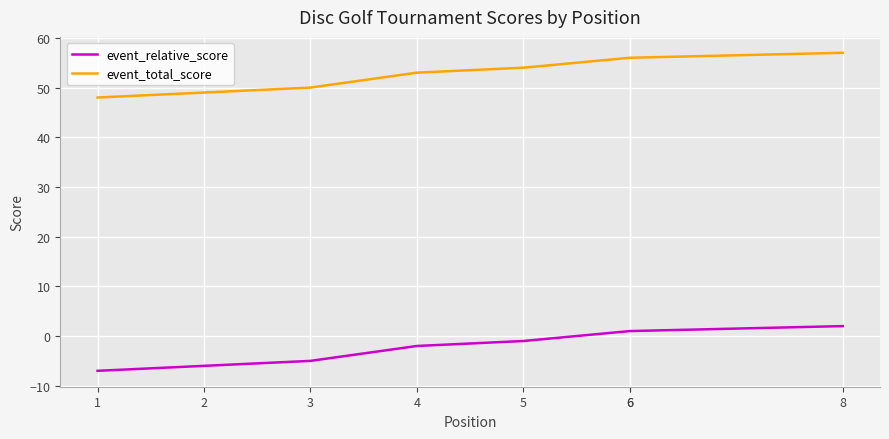

What is the approximate value of event_relative_score at 6?

1